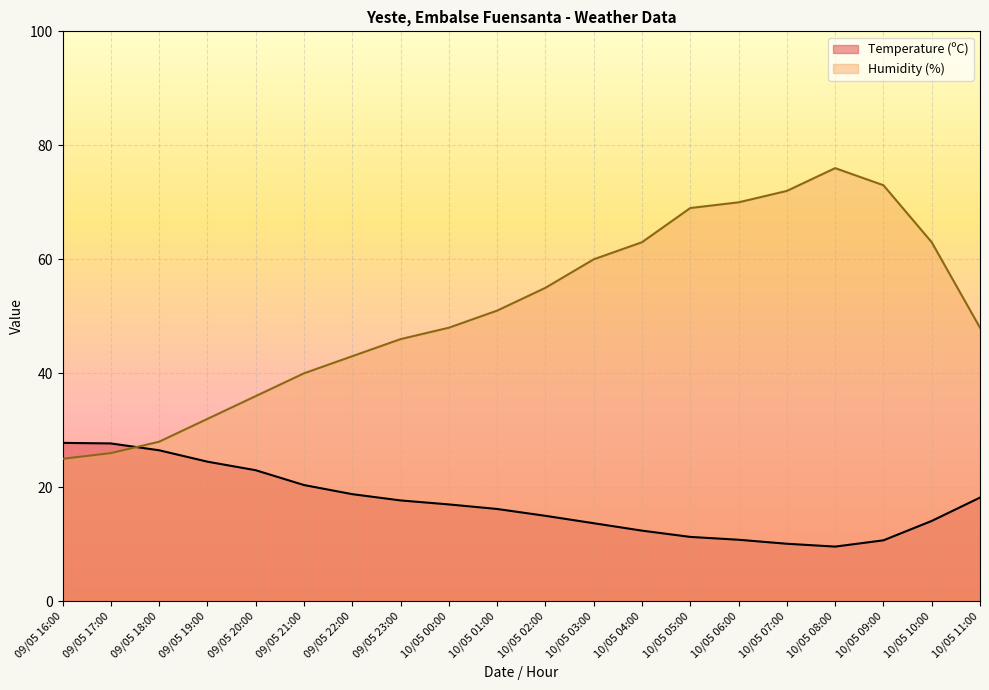

What is the average value of the Temperature (ºC) series?

17.3